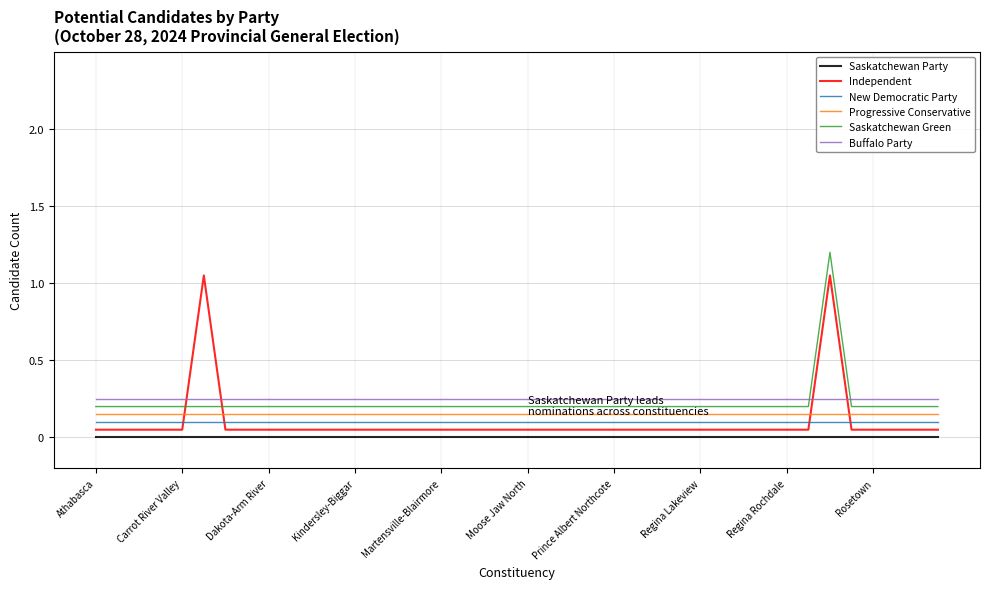

List the series in order of their peak value, lowest first.

Saskatchewan Party, New Democratic Party, Progressive Conservative, Buffalo Party, Independent, Saskatchewan Green